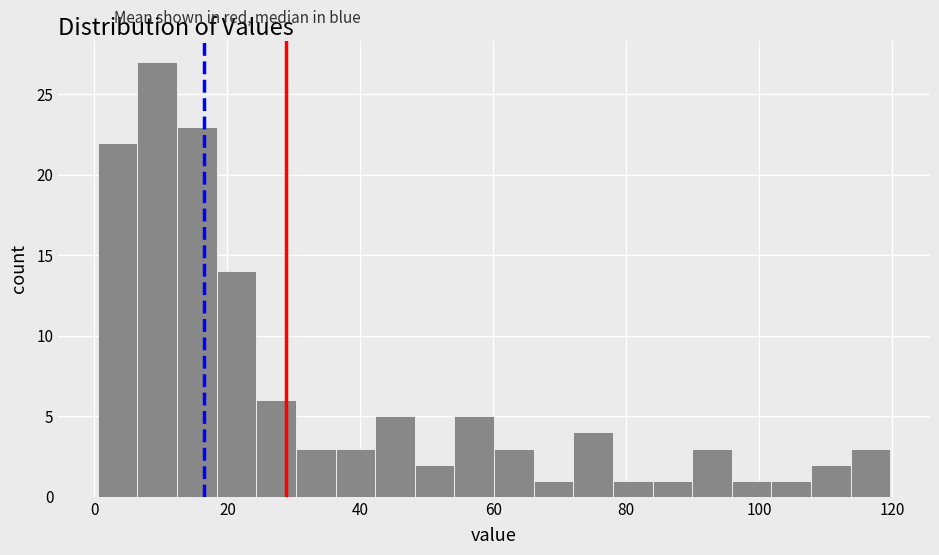

Read against the x-axis, roughly where is the centre of the tallest bar?

10